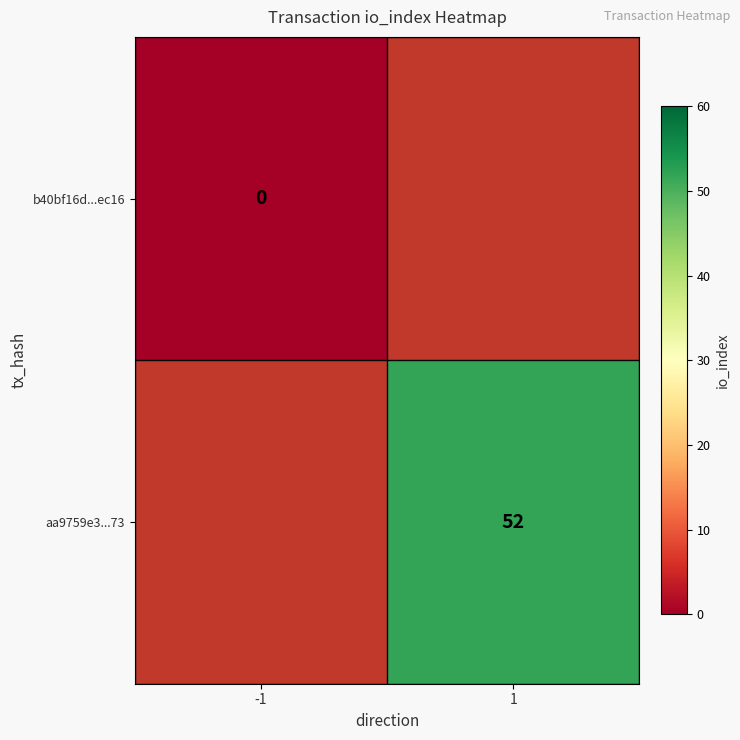

Is it true that aa9759e3...73 equals 21 at 1?

False